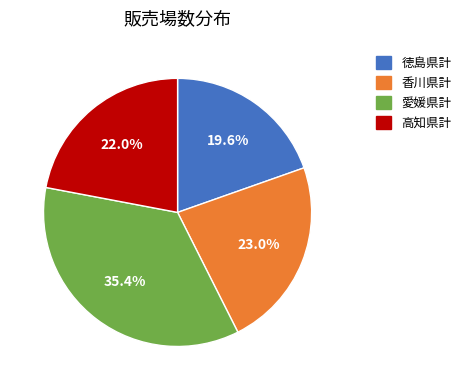

Which has a higher value, 高知県計 or 香川県計?

香川県計